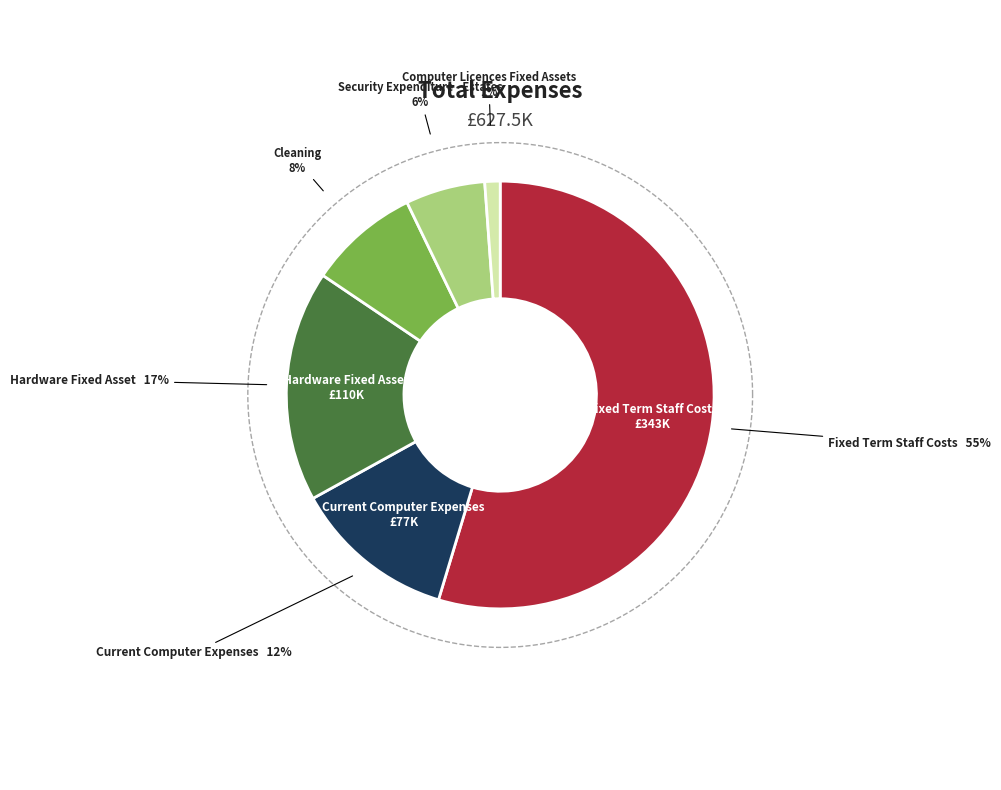

Is it true that Hardware Fixed Asset is 17% of the pie?

True